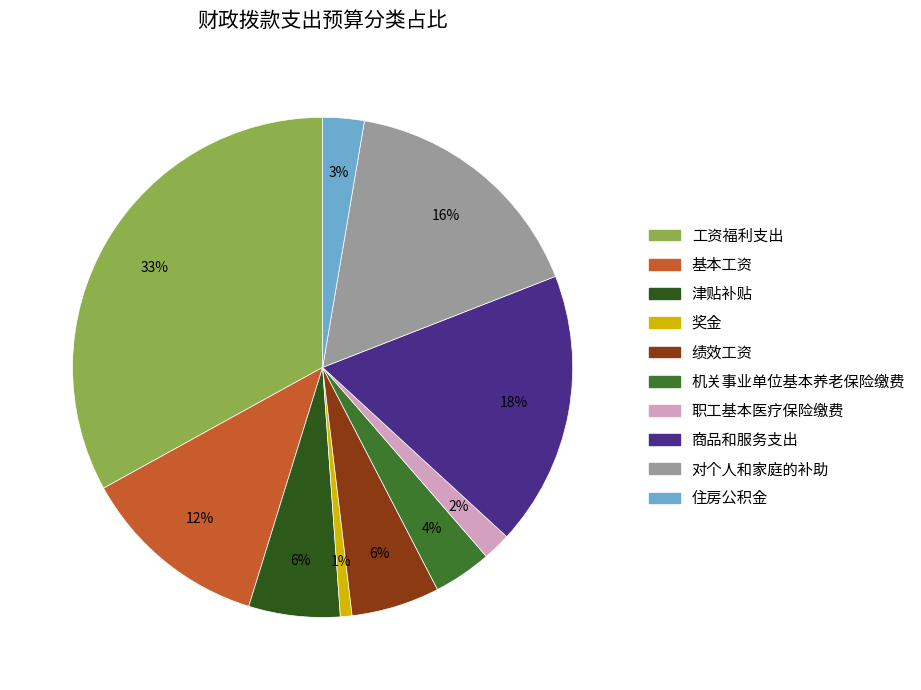

How many slices are in this pie chart?

10